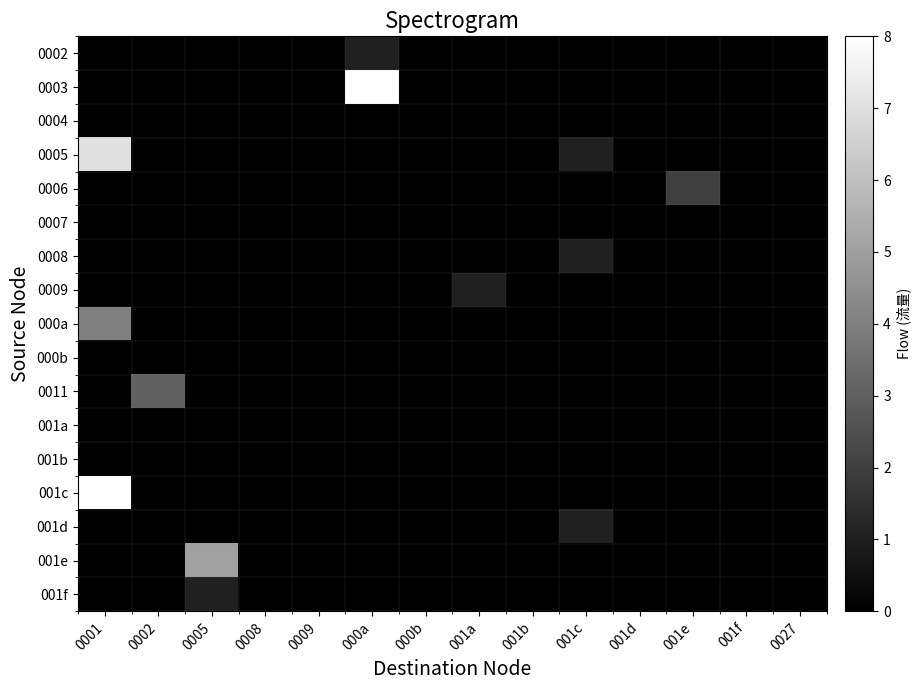

How many series are shown in this chart?

17